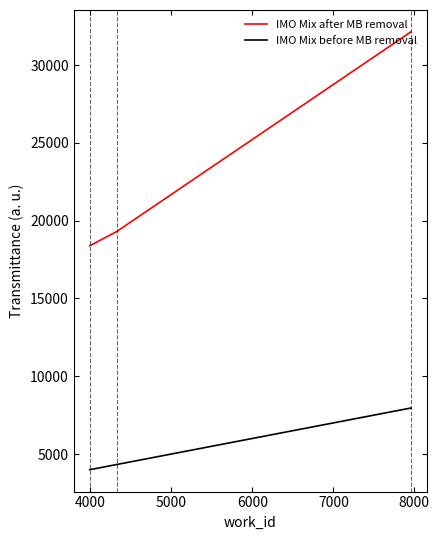

How many distinct data groups are displayed?

2